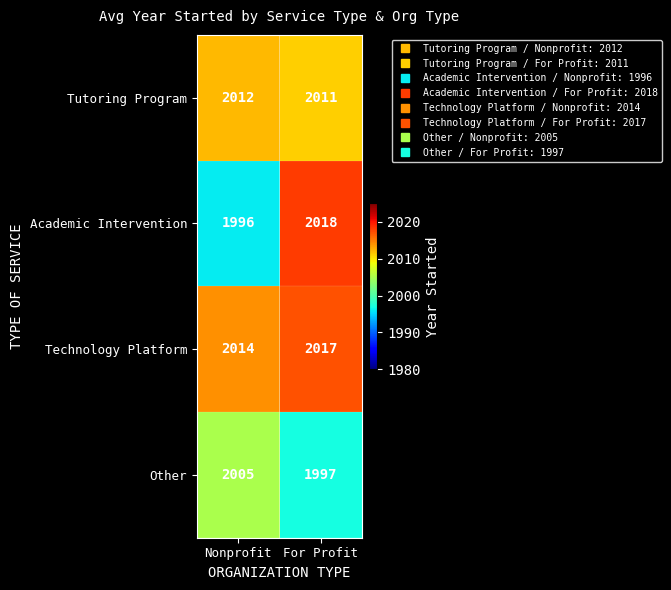

The value of Academic Intervention at Nonprofit is 3100. True or false?

False